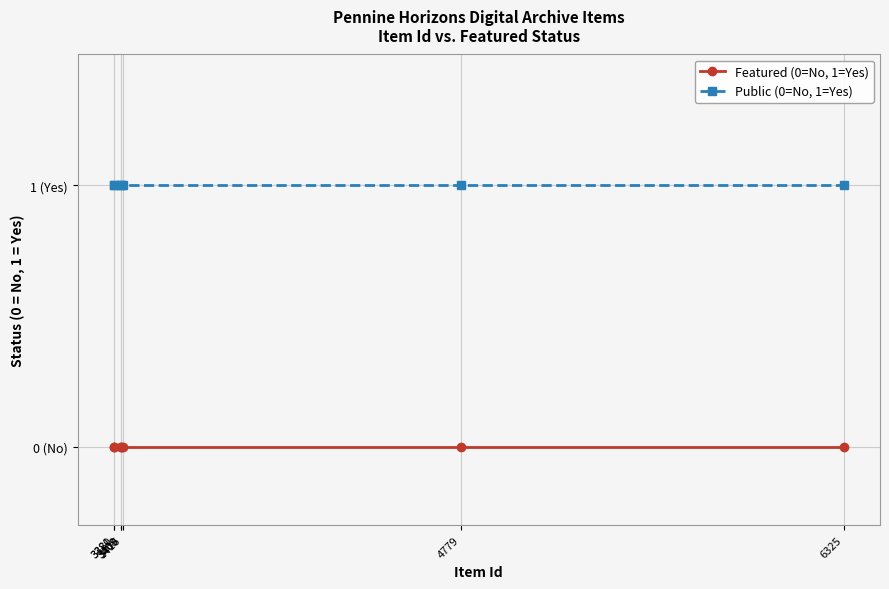

True or false: Public (0=No, 1=Yes) and Featured (0=No, 1=Yes) cross at least once.

False